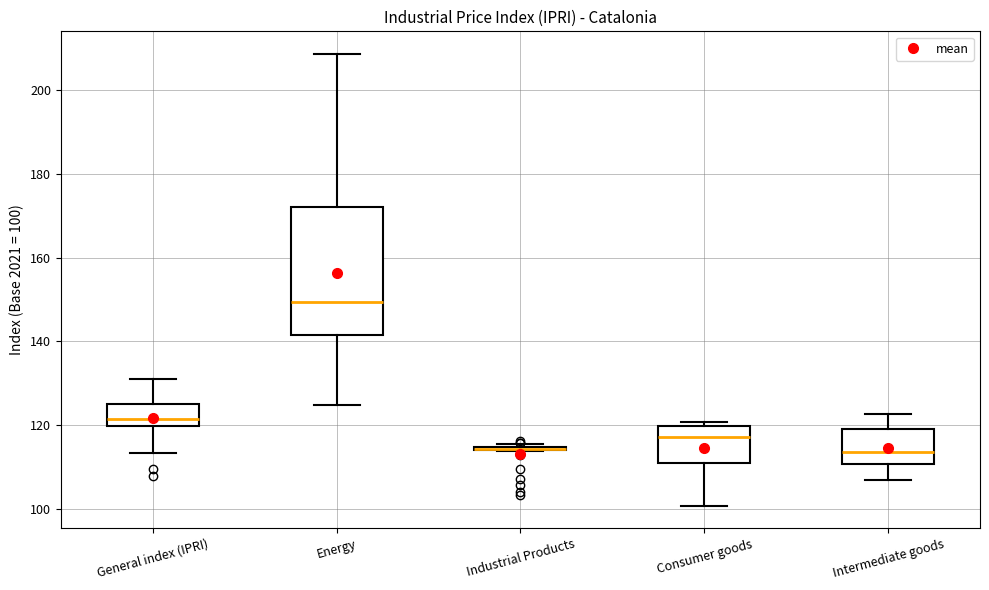

Which box is the tallest, from its lower edge to its upper edge?

Energy